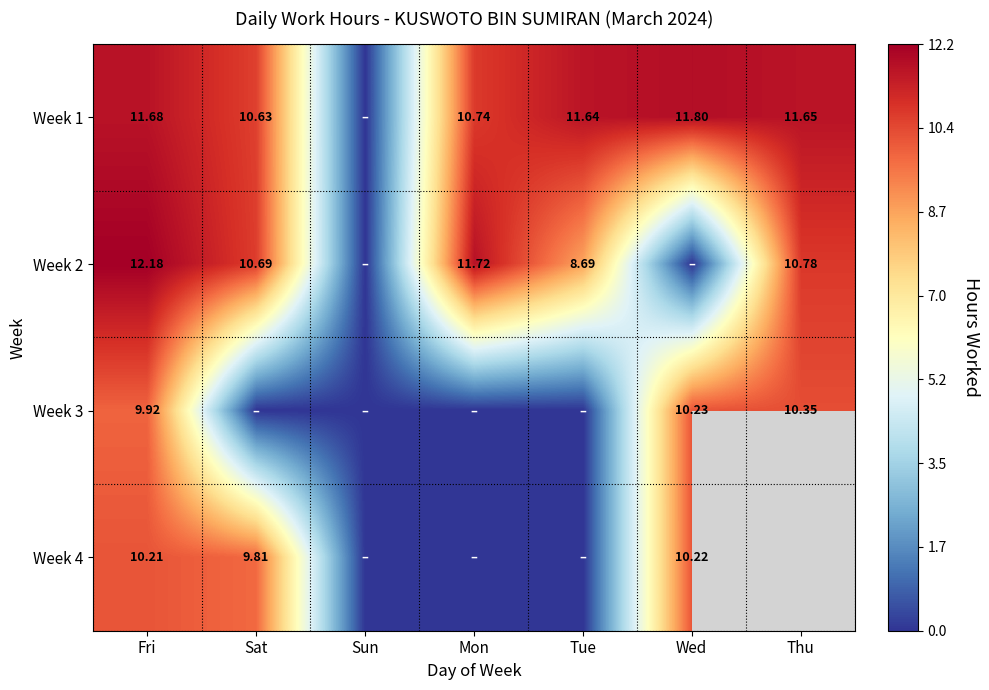

Between Sat and Thu, which is larger?

Thu